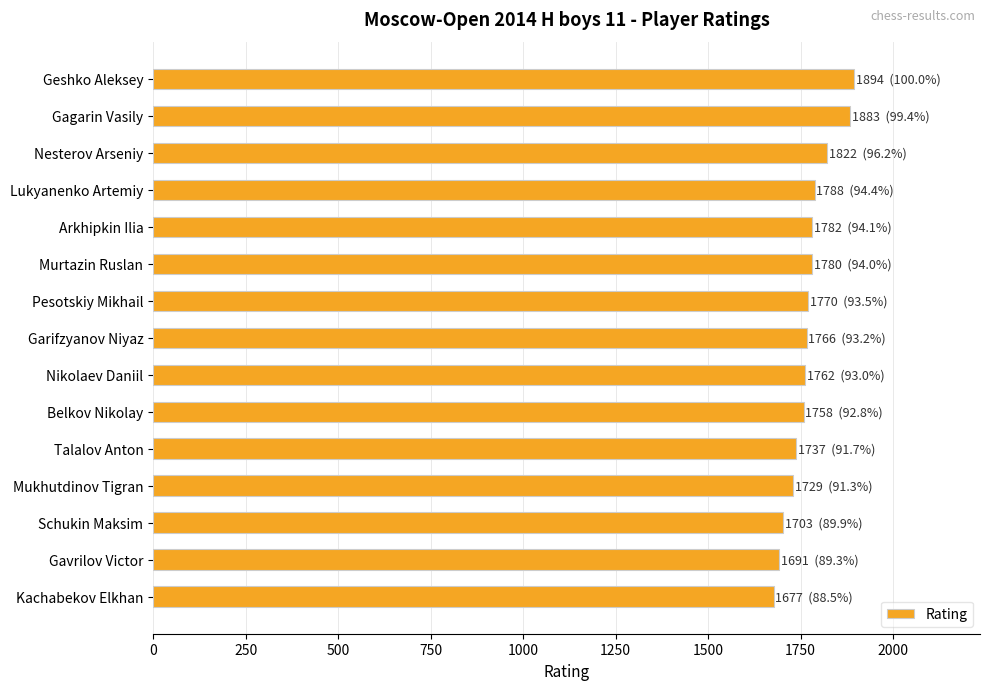

Does the chart contain stacked bars?

No